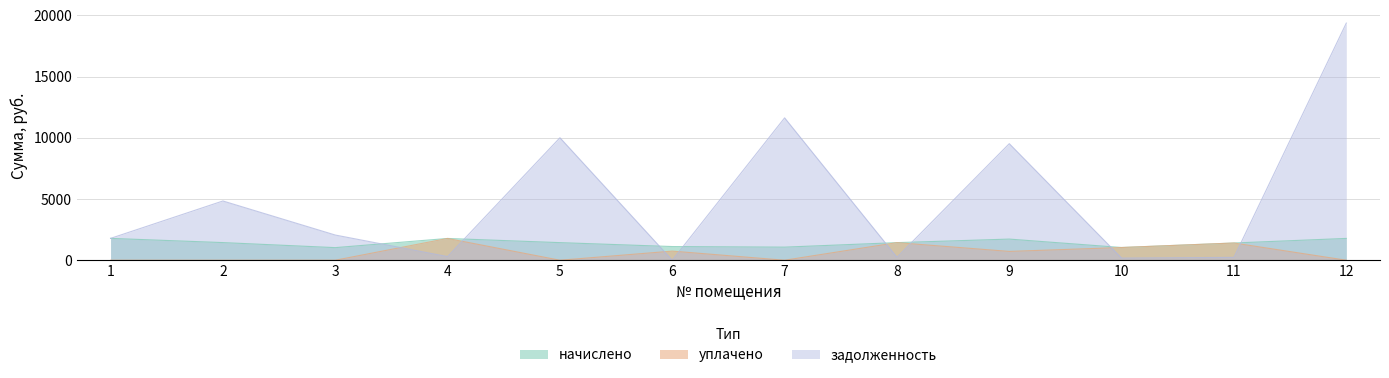

In начислено, how many points are lower than both neighbors (excluding endpoints)?

3